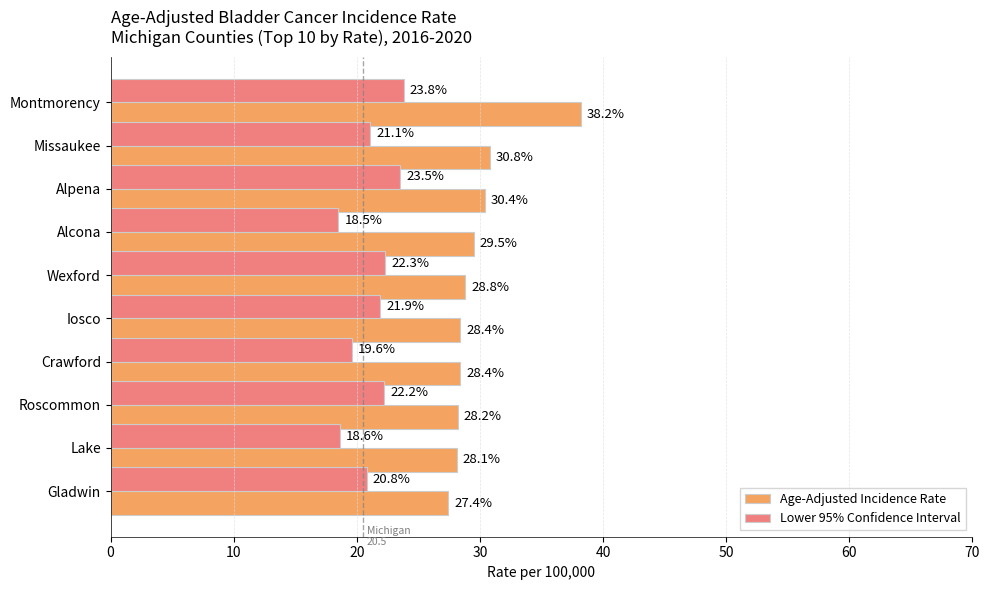

Rank the series by their maximum value, from lowest to highest.

Lower 95% Confidence Interval, Age-Adjusted Incidence Rate